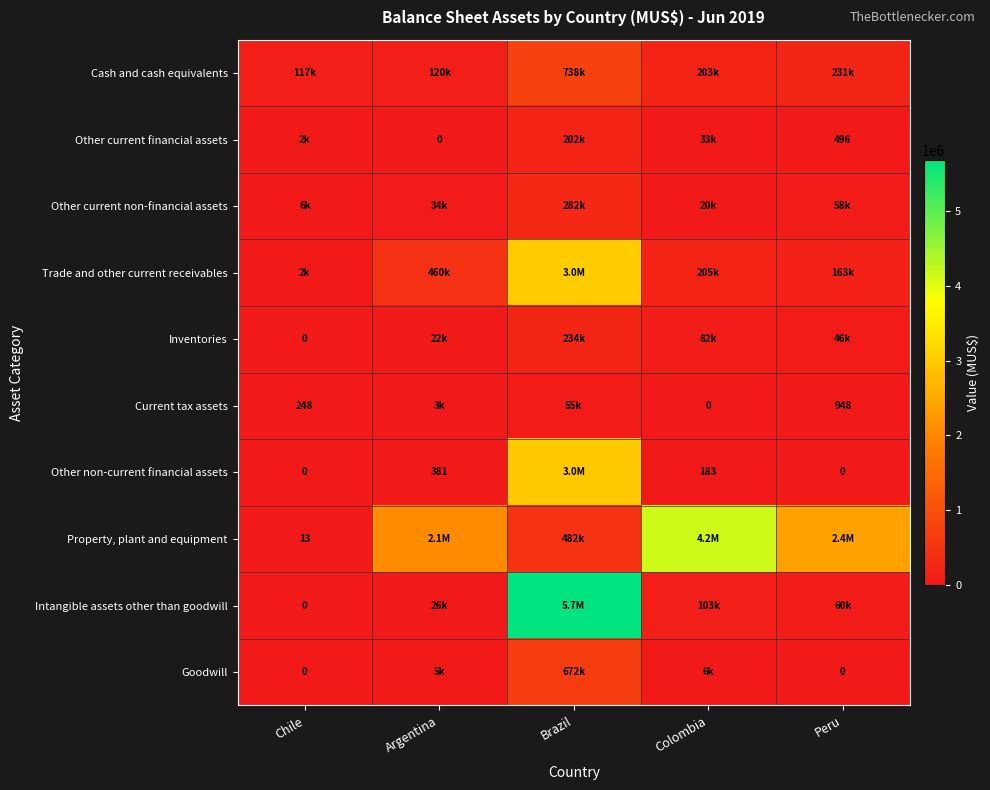

The value of Other non-current financial assets at Colombia is 183. True or false?

True